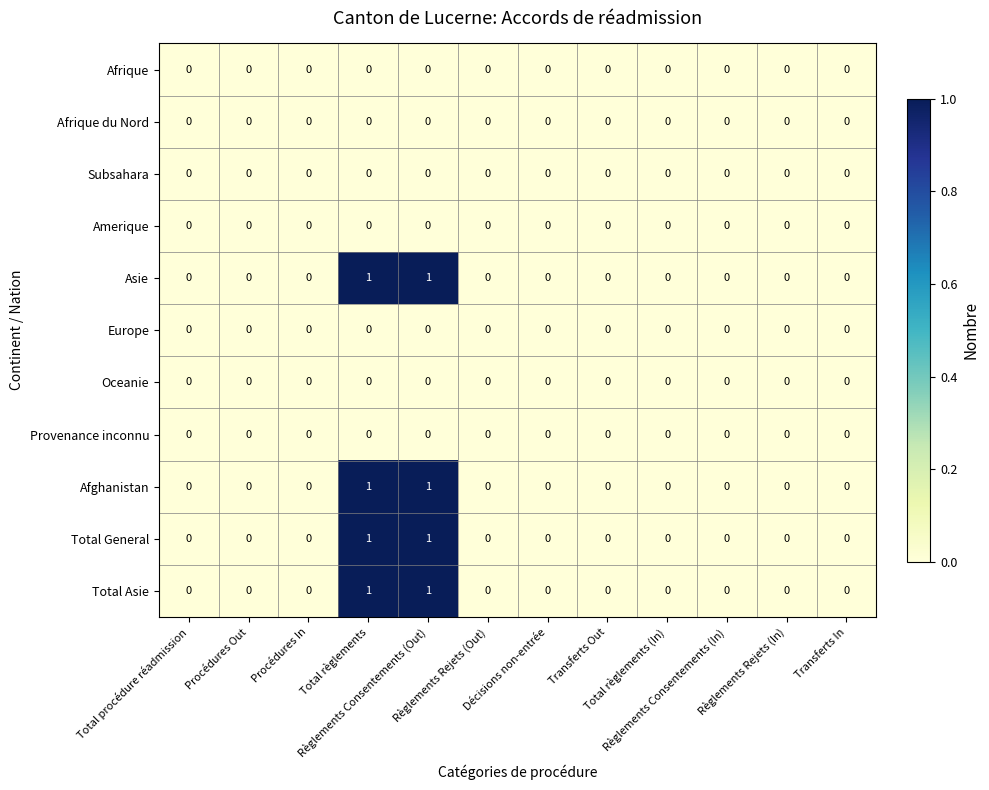

Count the Asie values in the range 0 to 1.

12